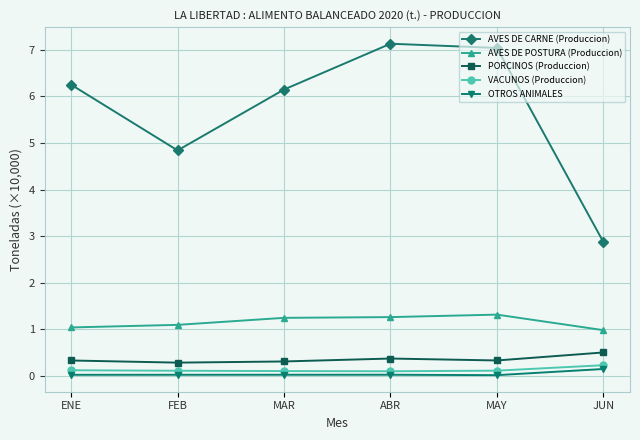

What is the difference between the highest and lowest values at JUN?

2.7